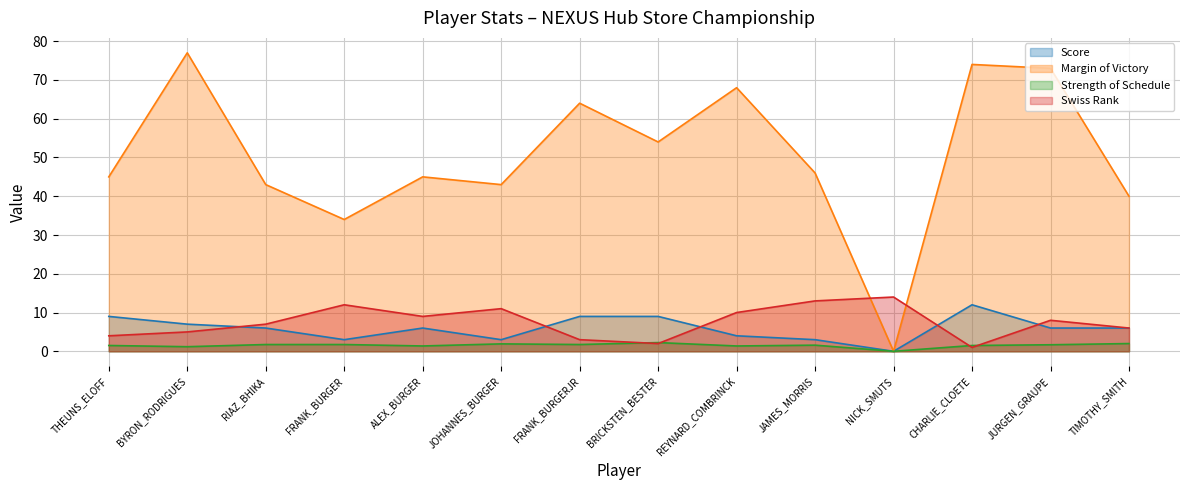

What is the average value of the swiss_rank series?

7.5